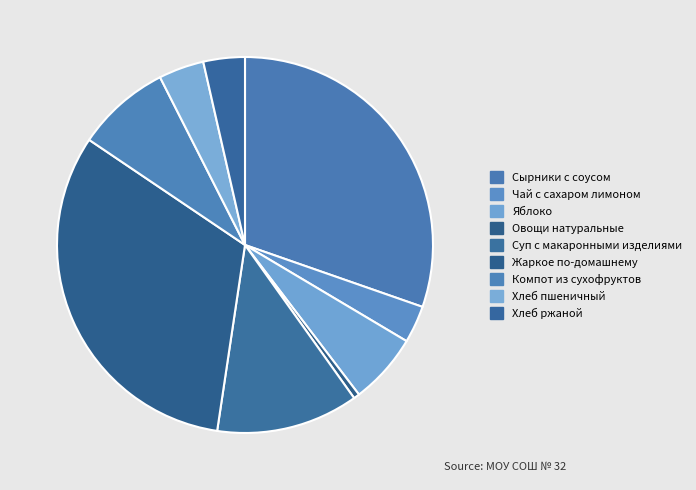

Does any single category account for the majority?

No